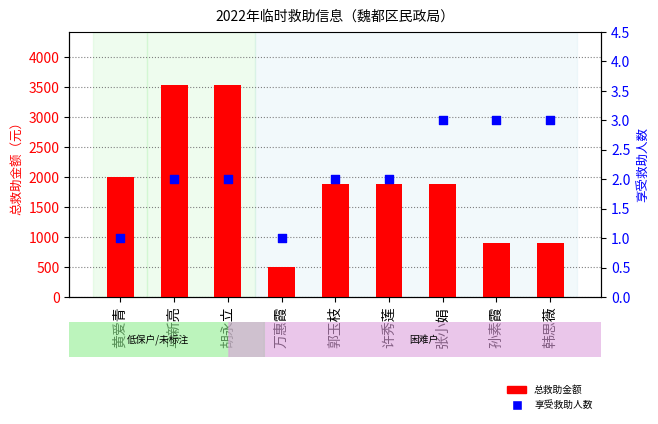

At which category is the sum across all series the highest?

马新亮